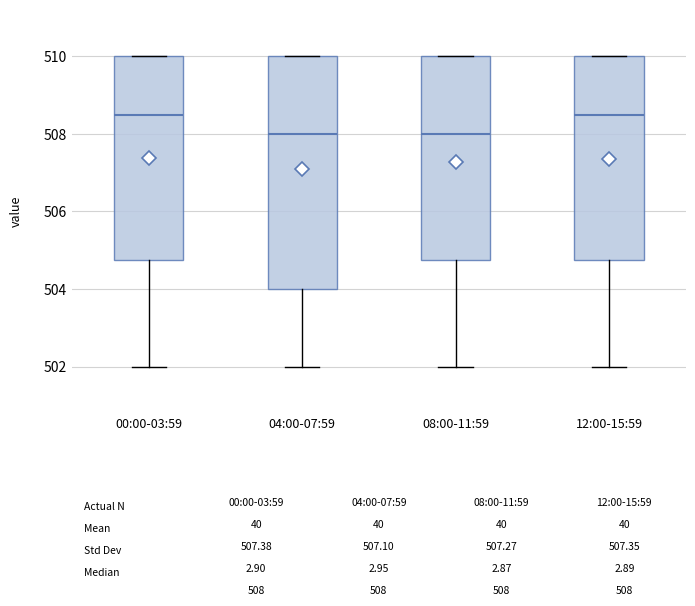

Where is the lower edge of the box for 00:00-03:59 on the y-axis? The values are not printed on the chart, so give them approximately, as read against the axis.

504.8